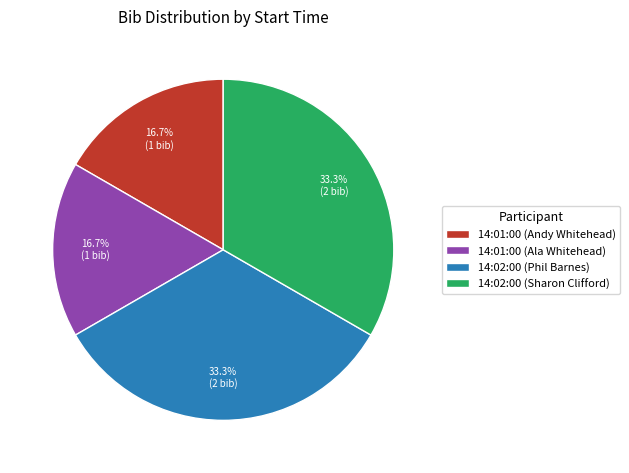

Count the number of slices in the pie.

4